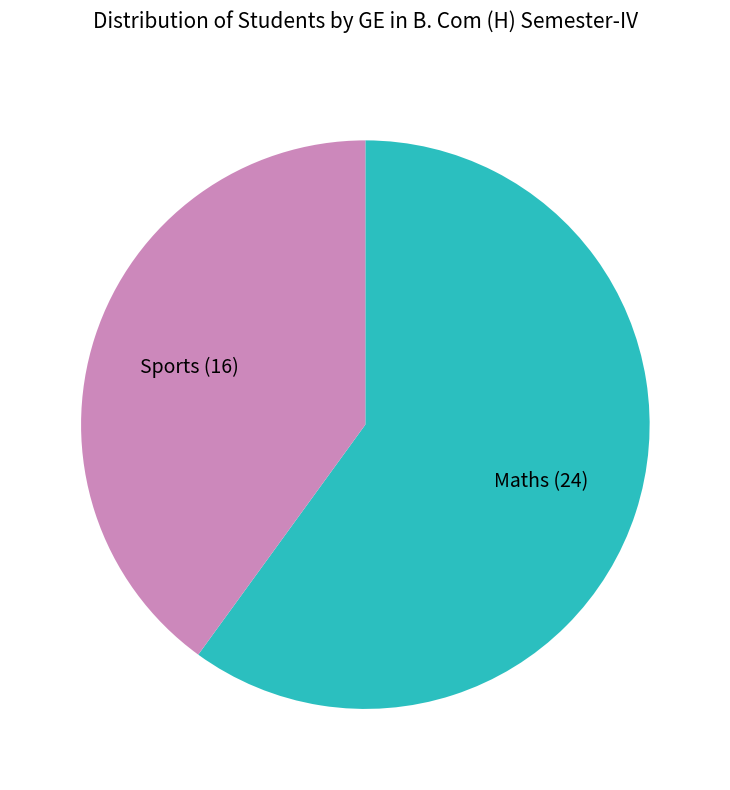

What is the ratio of the value at Sports to the value at Maths?

0.7